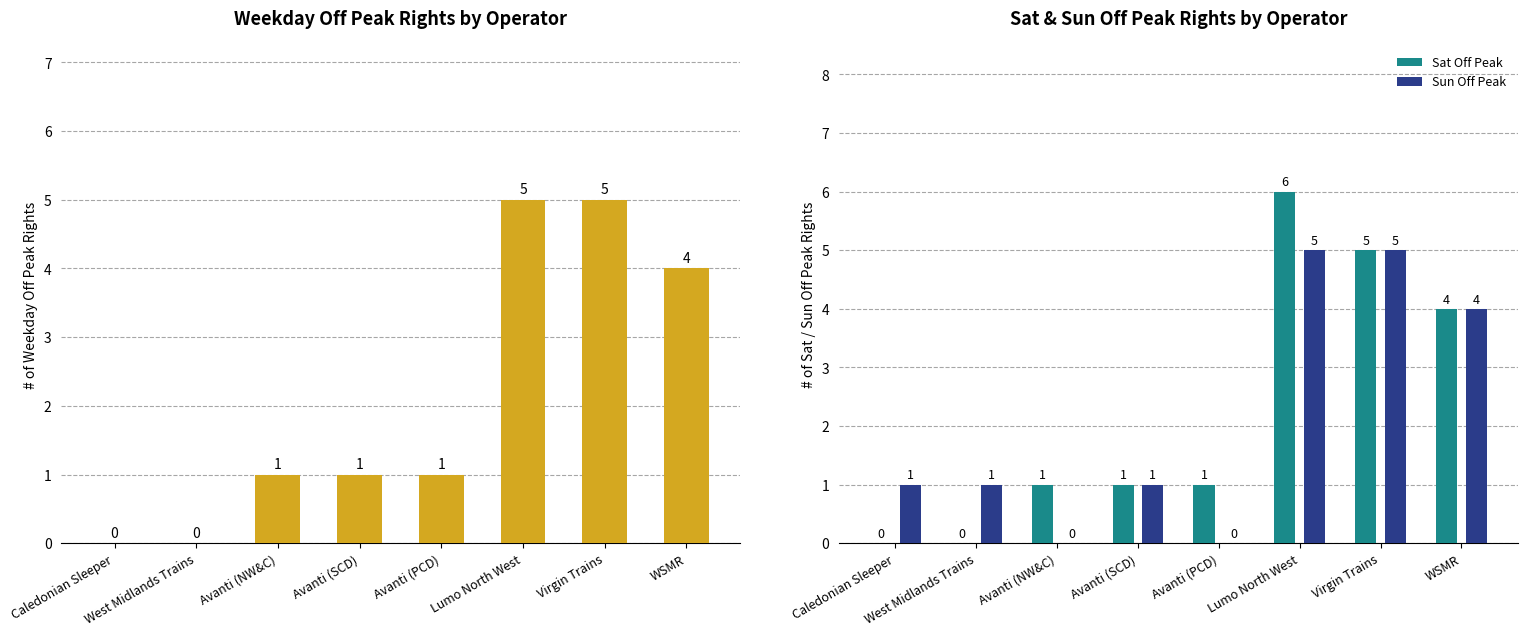

Which label corresponds to the smallest value in the chart?

Caledonian Sleeper